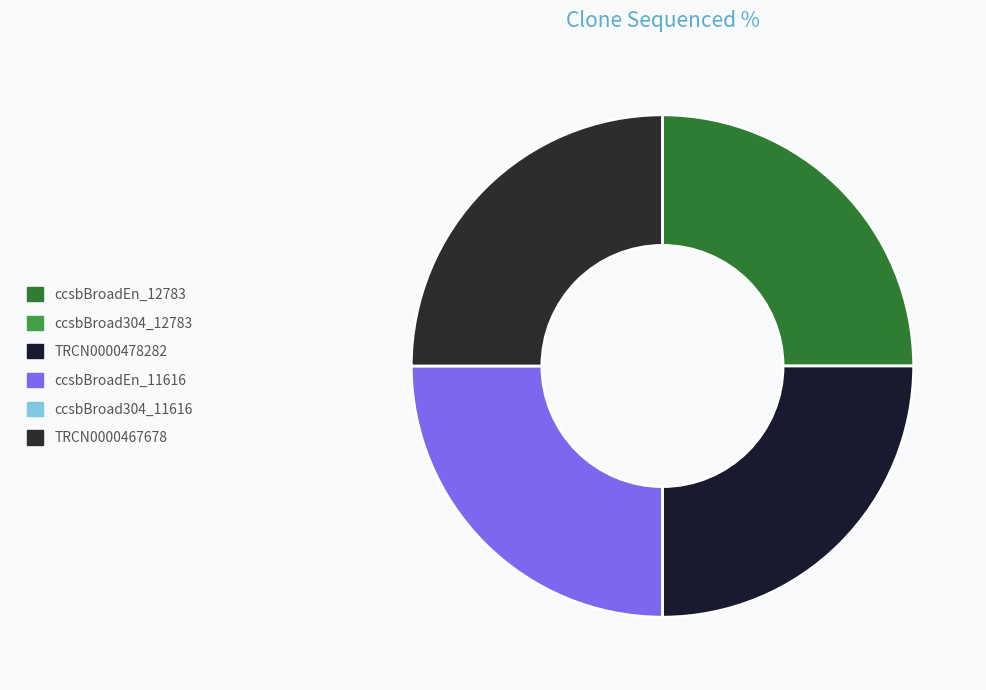

How many segments does this pie chart have?

4